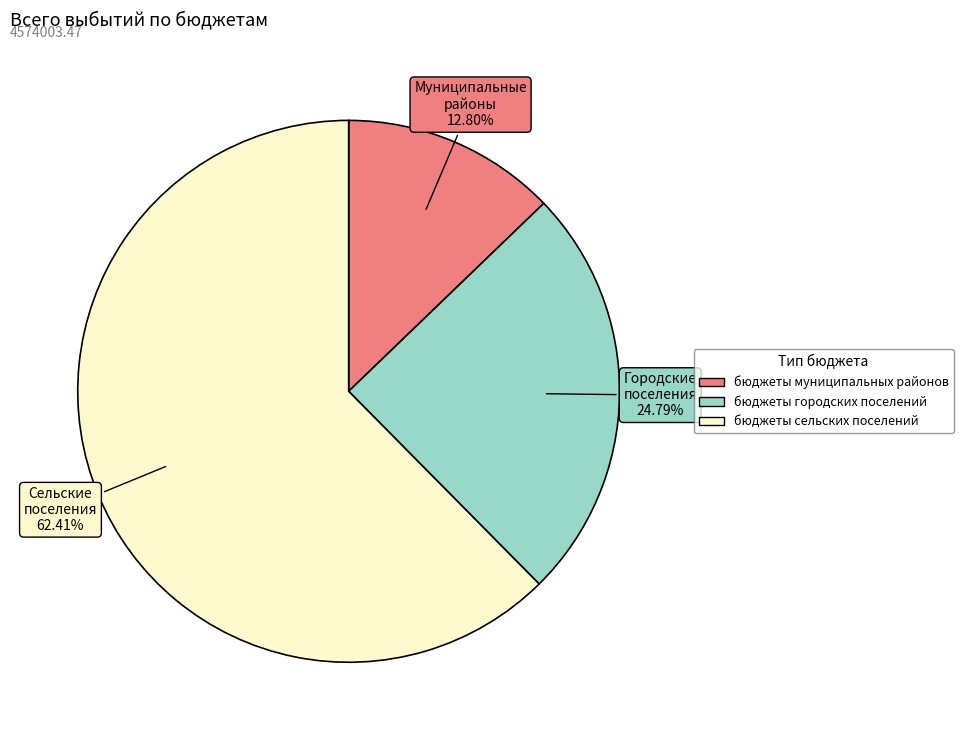

What is the ratio of the value at Сельские поселения to the value at Муниципальные районы?

4.9